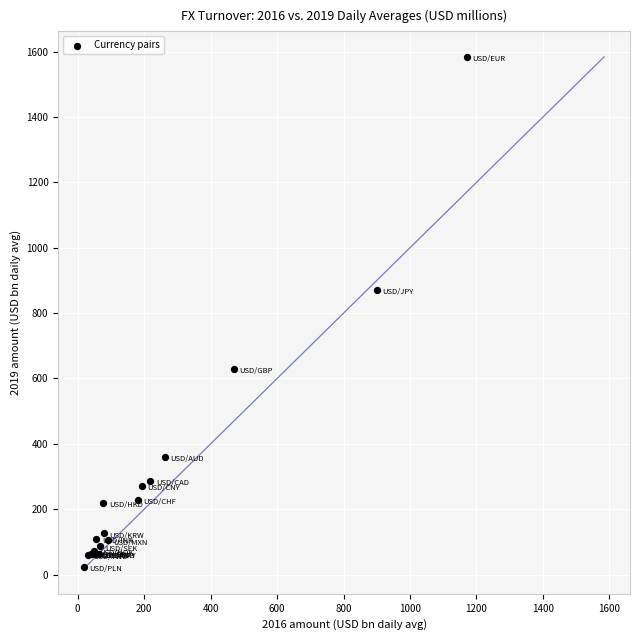

What Y value in the scatter plot is closest to 804?

871.5